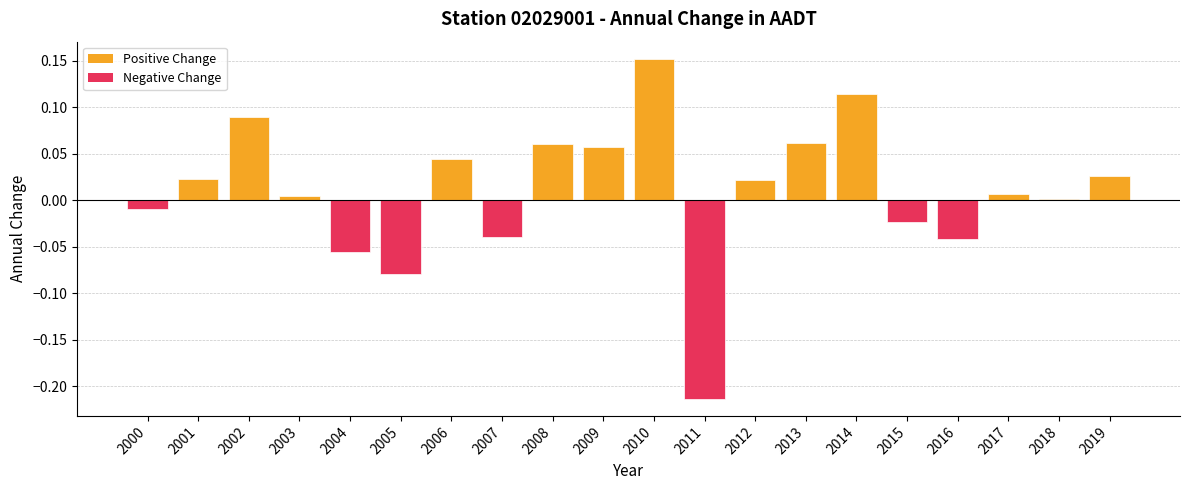

At which category does the chart reach its peak across all series?

2010